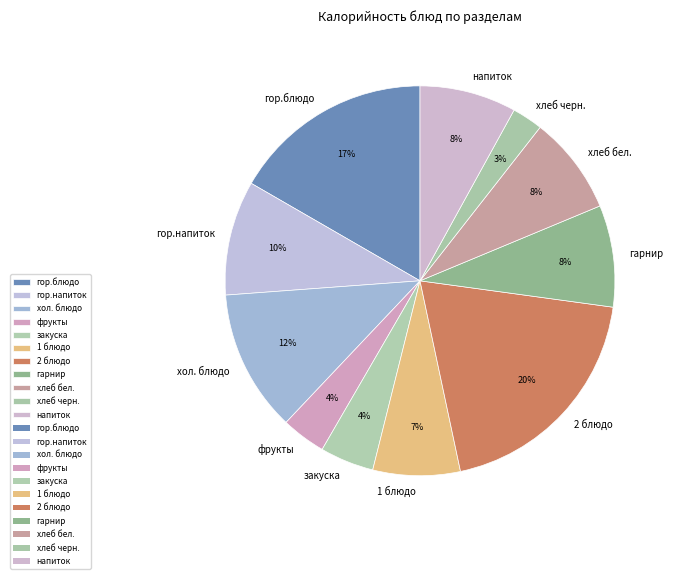

What percentage is the 2 блюдо slice, to the nearest percent?

20%